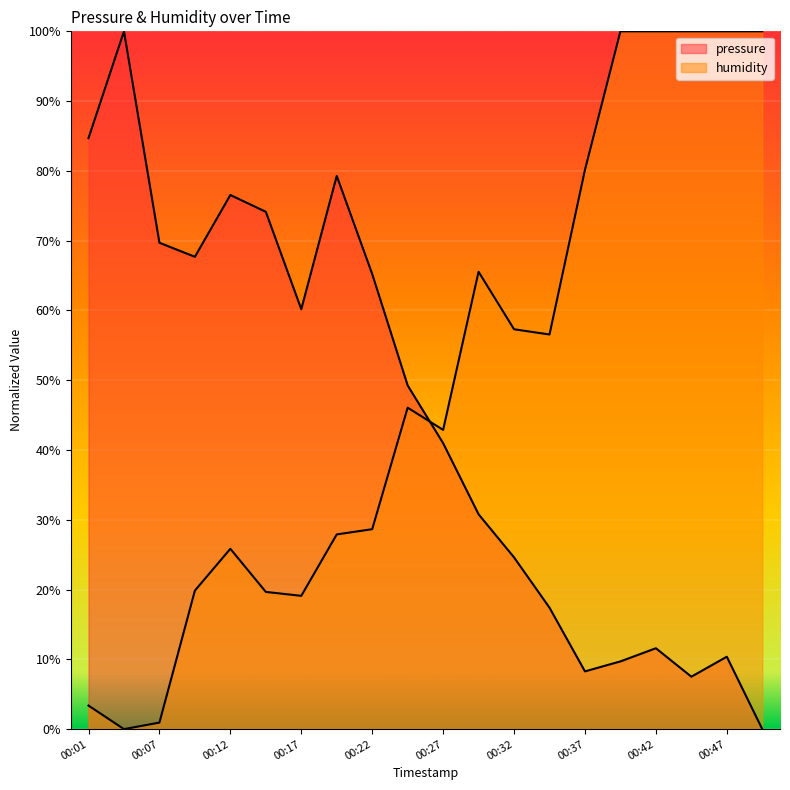

How many interior local valleys does the pressure series have?

4